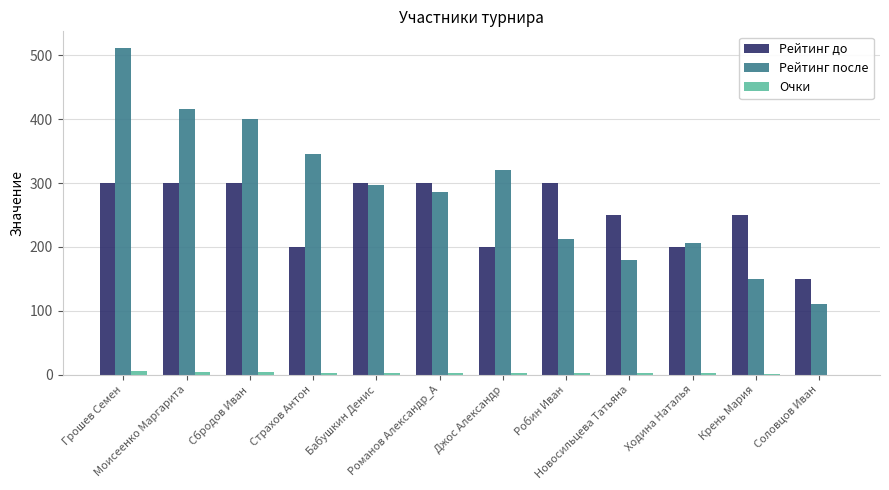

Is it true that Рейтинг после equals 416 at Моисеенко Маргарита?

True